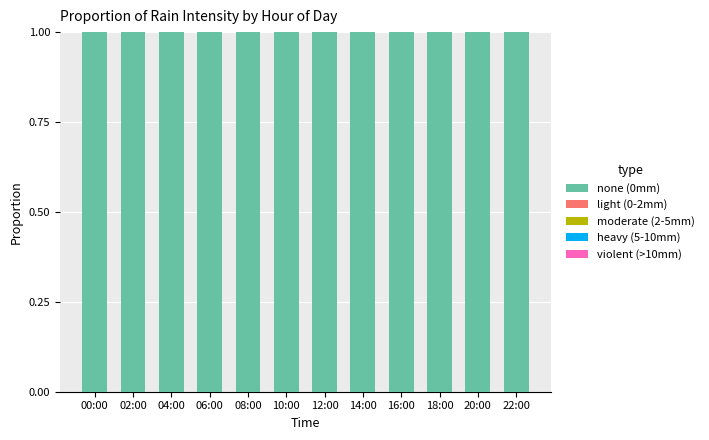

What is the label of the 7th bar from the right?

10:00